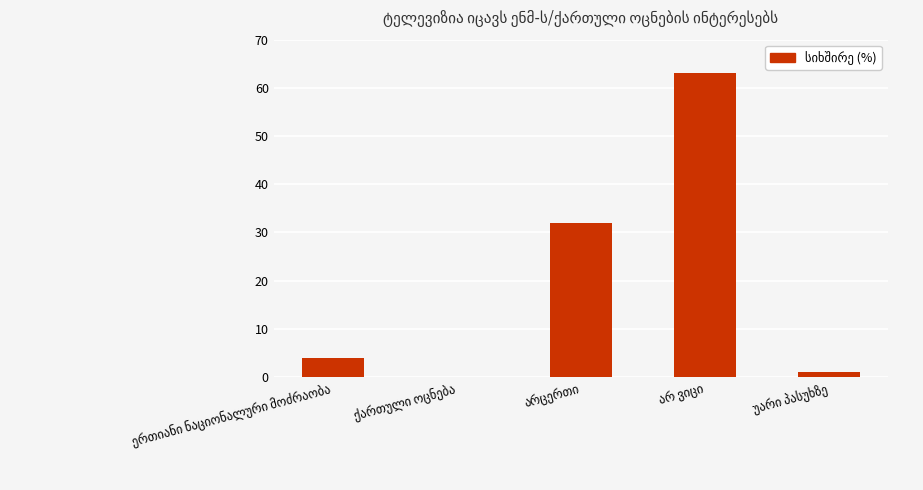

What is the greatest value displayed?

63